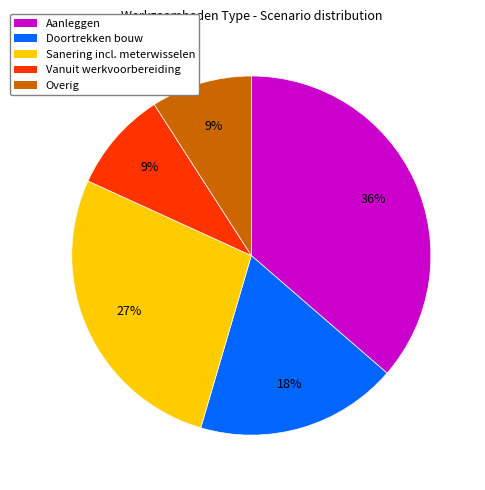

True or false: Overig accounts for 1% of the total.

False